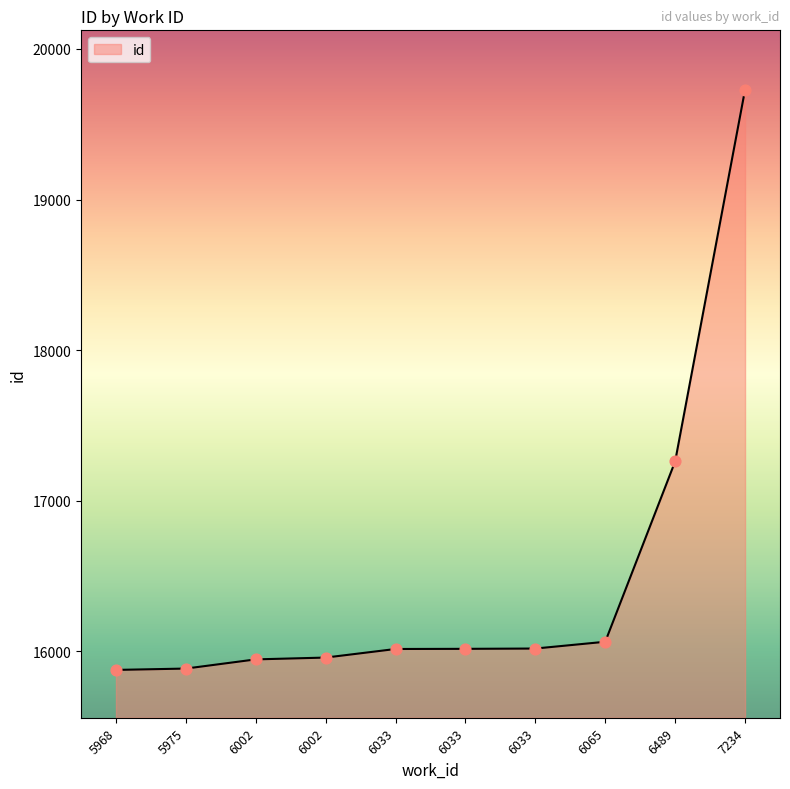

What is the change in value from 5975 to 6033?

+131